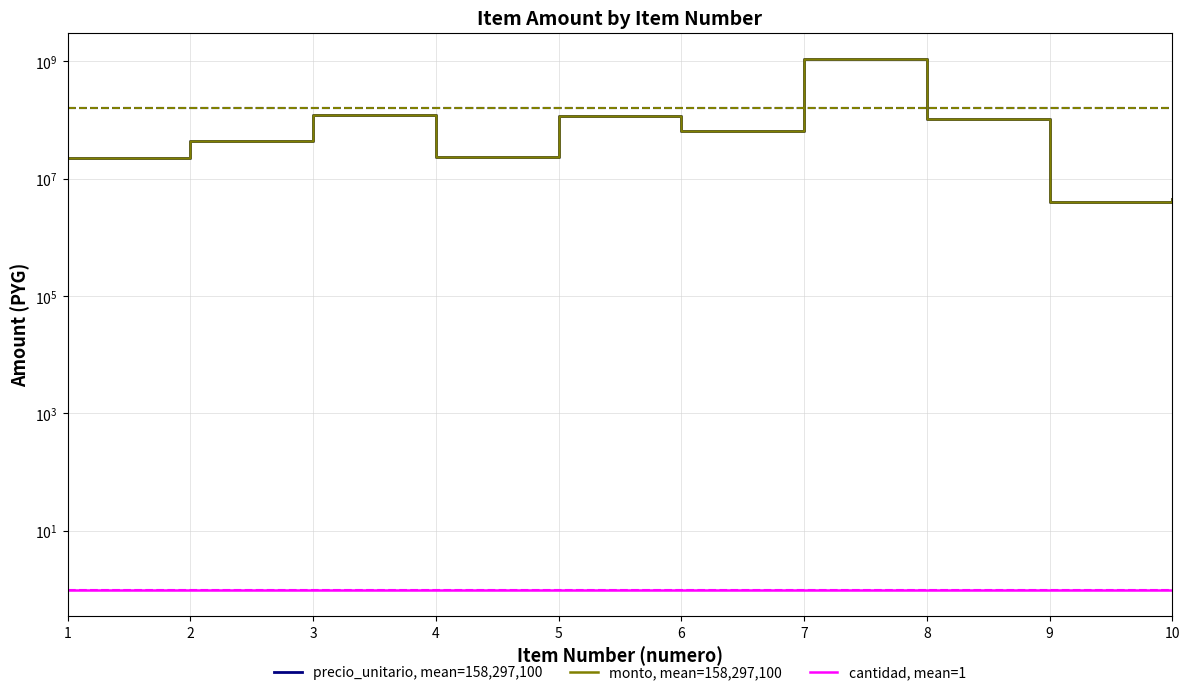

What is the value of the cantidad, mean=1 point at the 5th from the left?

1